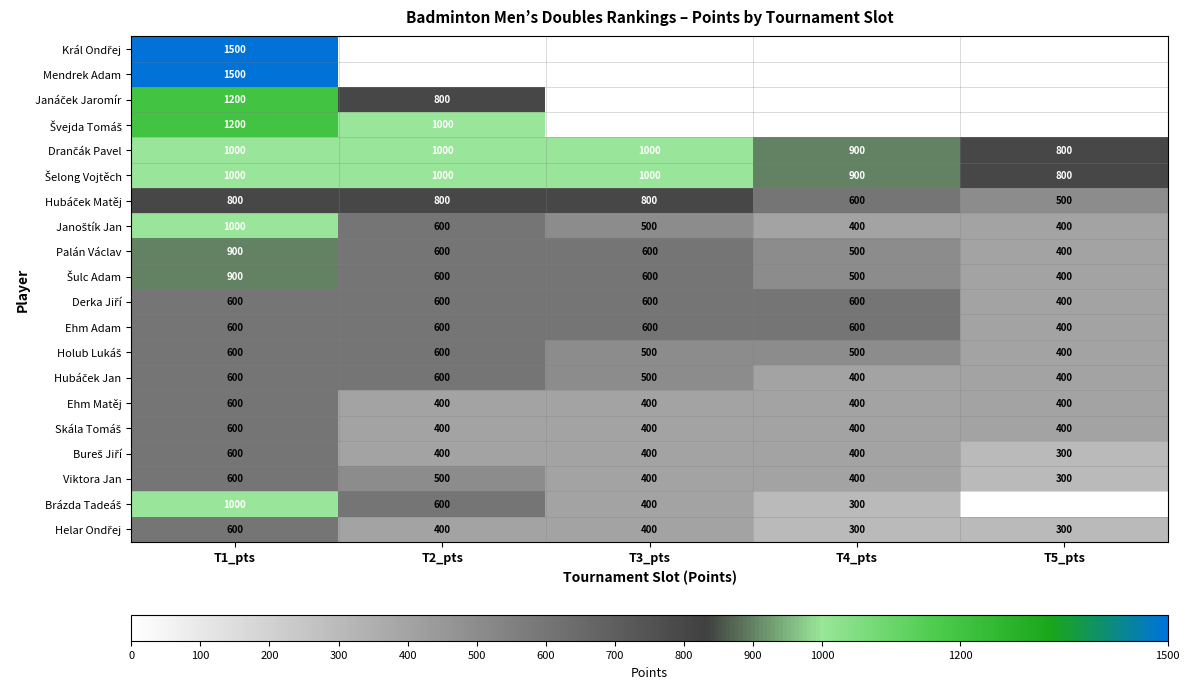

What is the greatest value displayed?

1500